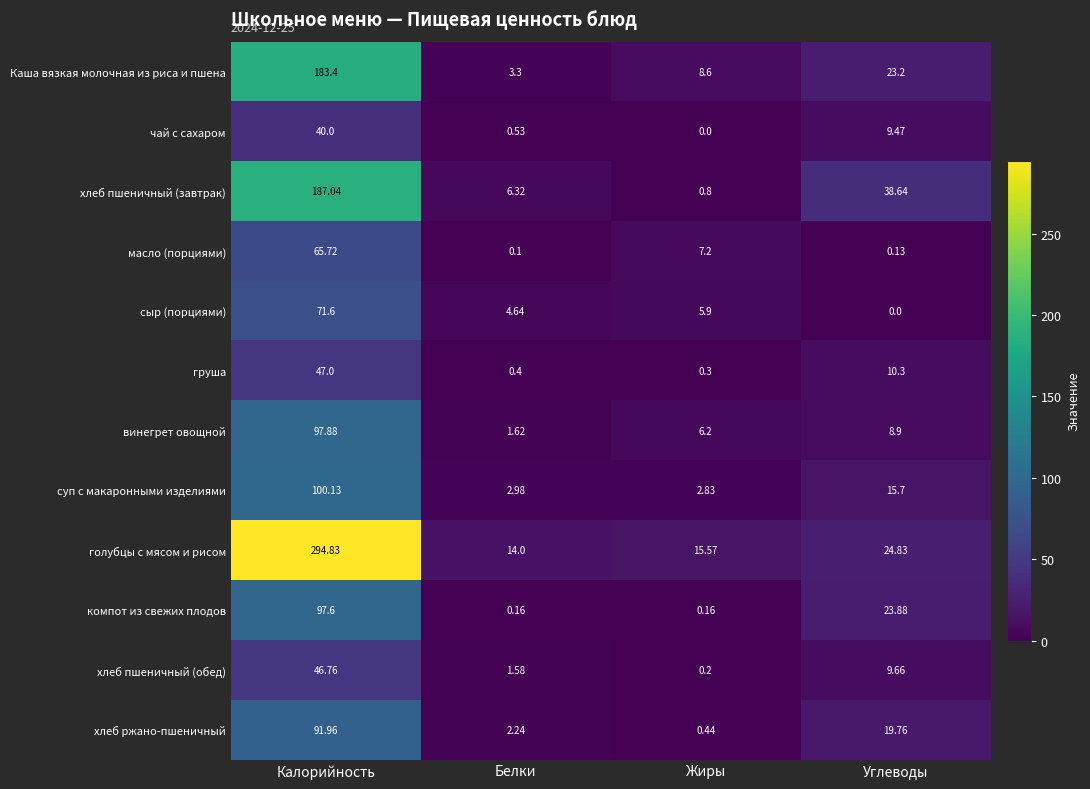

Between Жиры and Углеводы, which series saw the biggest shift?

хлеб пшеничный (завтрак)